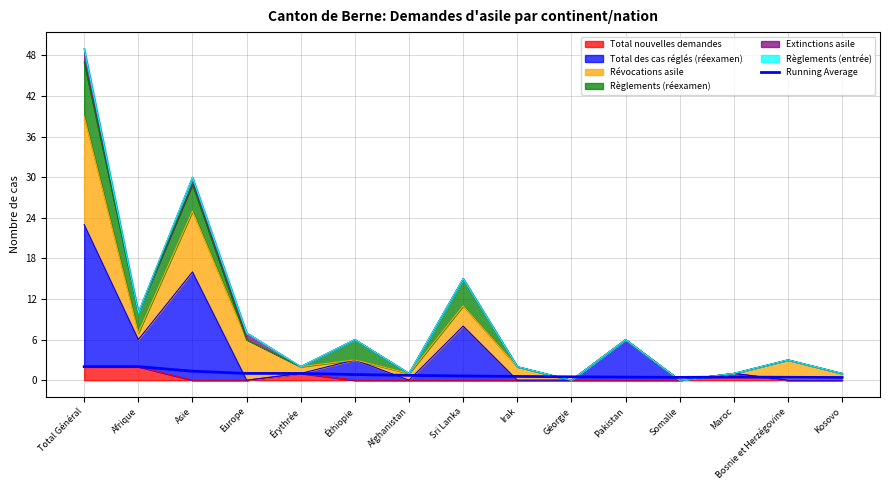

What is the difference between the second highest and second lowest values?

1.6